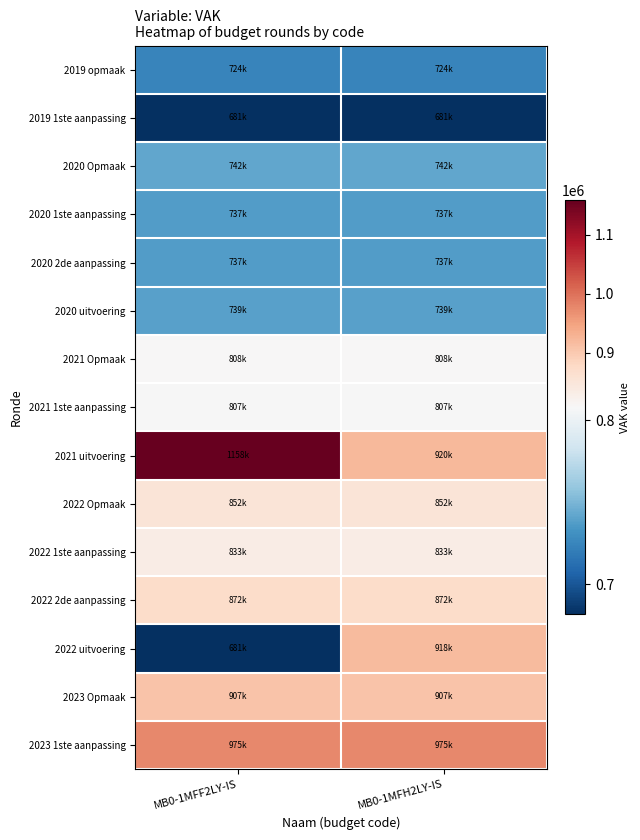

Reading right to left, extract all data points from this chart.

2019 opmaak: MB0-1MFH2LY-IS=724128	MB0-1MFF2LY-IS=724128
2019 1ste aanpassing: MB0-1MFH2LY-IS=681523	MB0-1MFF2LY-IS=681523
2020 Opmaak: MB0-1MFH2LY-IS=742572	MB0-1MFF2LY-IS=742572
2020 1ste aanpassing: MB0-1MFH2LY-IS=737764	MB0-1MFF2LY-IS=737764
2020 2de aanpassing: MB0-1MFH2LY-IS=737764	MB0-1MFF2LY-IS=737764
2020 uitvoering: MB0-1MFH2LY-IS=739106	MB0-1MFF2LY-IS=739106
2021 Opmaak: MB0-1MFH2LY-IS=808409	MB0-1MFF2LY-IS=808409
2021 1ste aanpassing: MB0-1MFH2LY-IS=807448	MB0-1MFF2LY-IS=807448
2021 uitvoering: MB0-1MFH2LY-IS=920804	MB0-1MFF2LY-IS=1158015
2022 Opmaak: MB0-1MFH2LY-IS=852408	MB0-1MFF2LY-IS=852408
2022 1ste aanpassing: MB0-1MFH2LY-IS=833555	MB0-1MFF2LY-IS=833555
2022 2de aanpassing: MB0-1MFH2LY-IS=872634	MB0-1MFF2LY-IS=872634
2022 uitvoering: MB0-1MFH2LY-IS=918912	MB0-1MFF2LY-IS=681701
2023 Opmaak: MB0-1MFH2LY-IS=907816	MB0-1MFF2LY-IS=907816
2023 1ste aanpassing: MB0-1MFH2LY-IS=975133	MB0-1MFF2LY-IS=975133